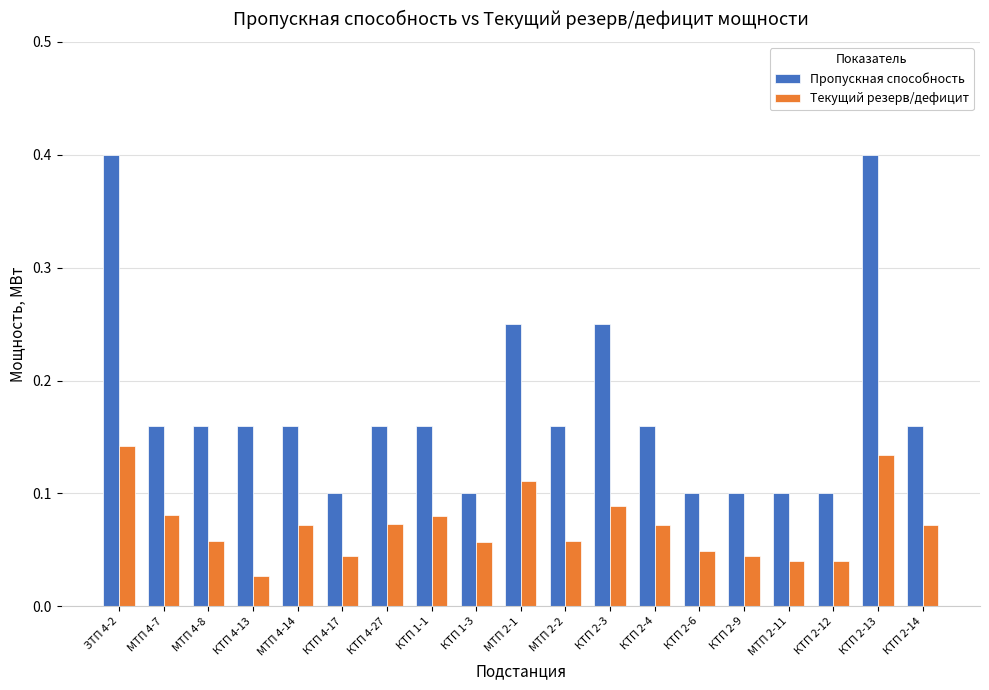

Rank the series by their average value, from highest to lowest.

Пропускная способность, Текущий резерв/дефицит